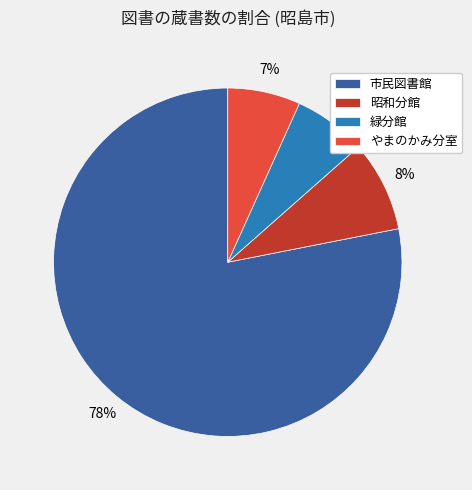

Is it true that 緑分館 is 7% of the pie?

True